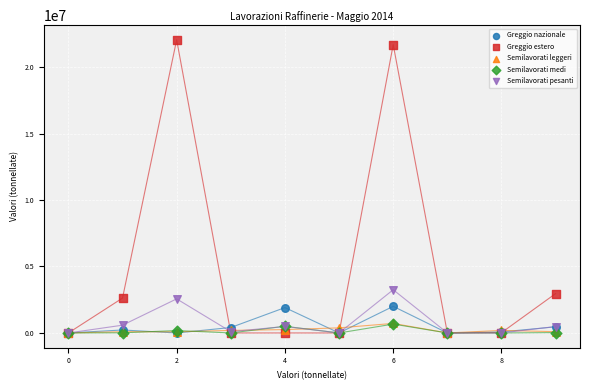

Across all series, what Y value is closest to 11022611?

3249663